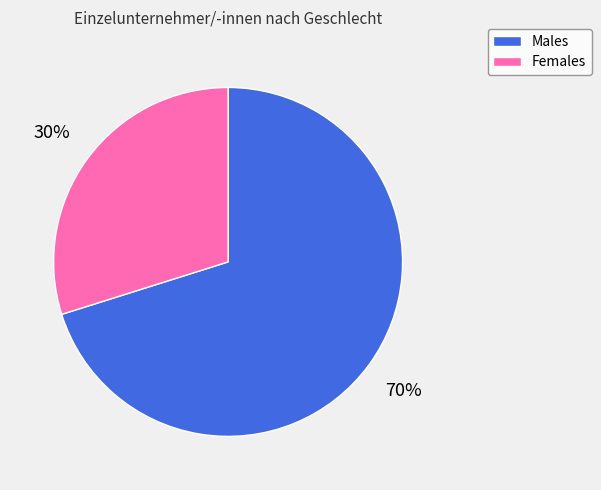

To the nearest percent, what is the average slice percentage?

50%